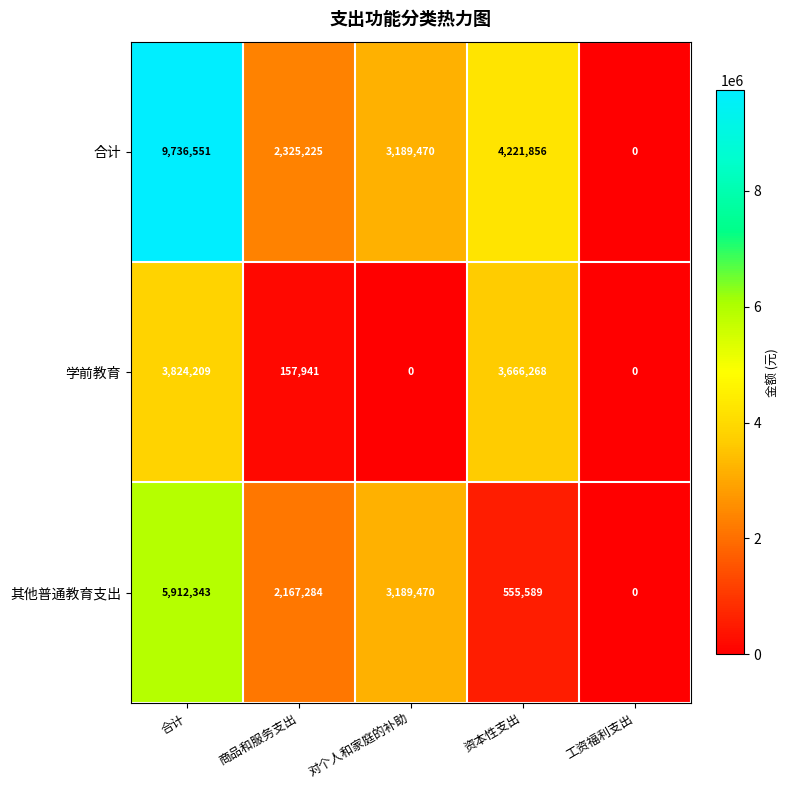

What is the total value across all series at 合计?

19473103